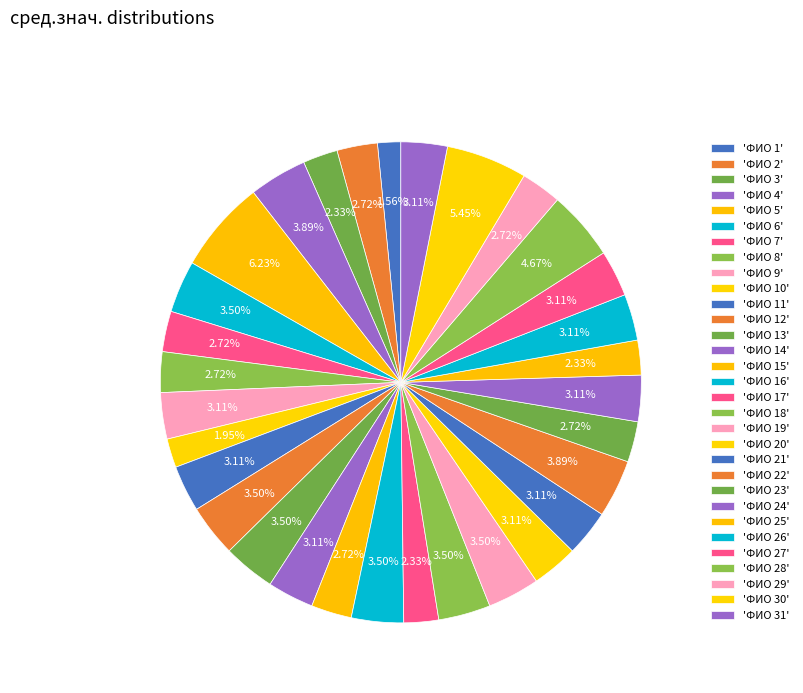

How many segments does this pie chart have?

31